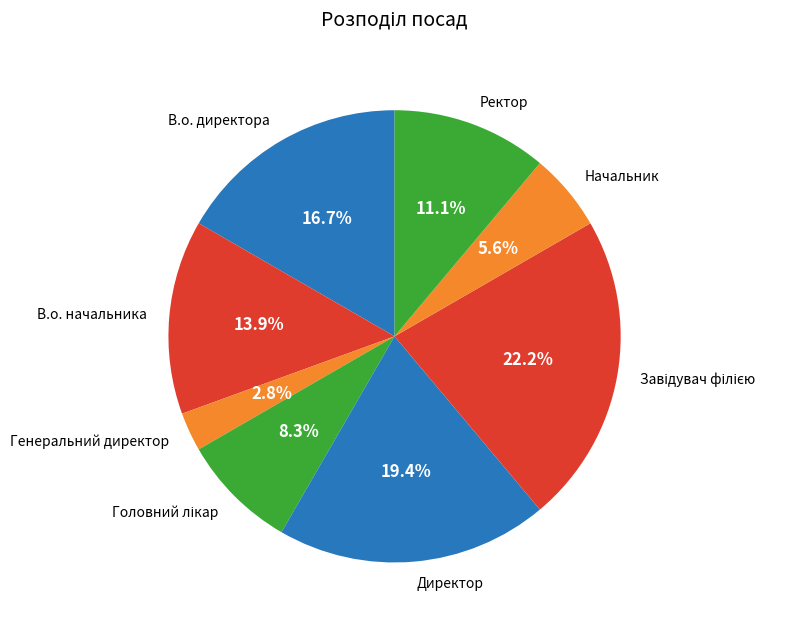

What portion of the pie excludes В.о. директора?

83.3%